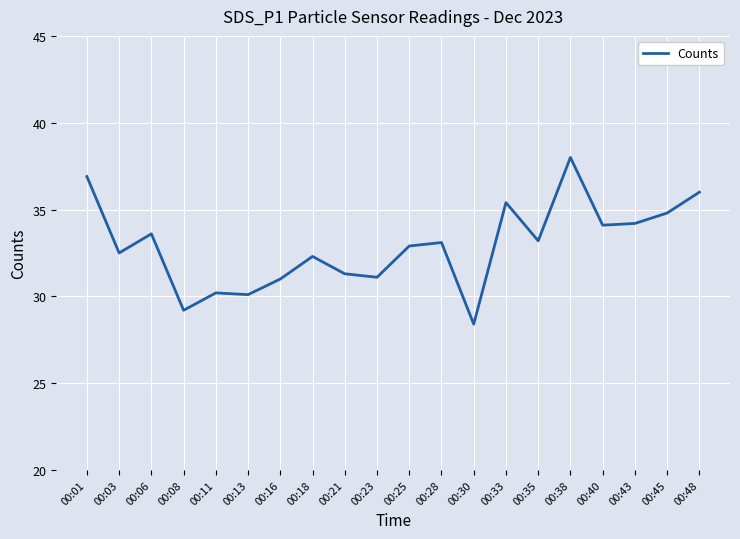

What is the change in value from 00:01 to 00:33?

-1.5